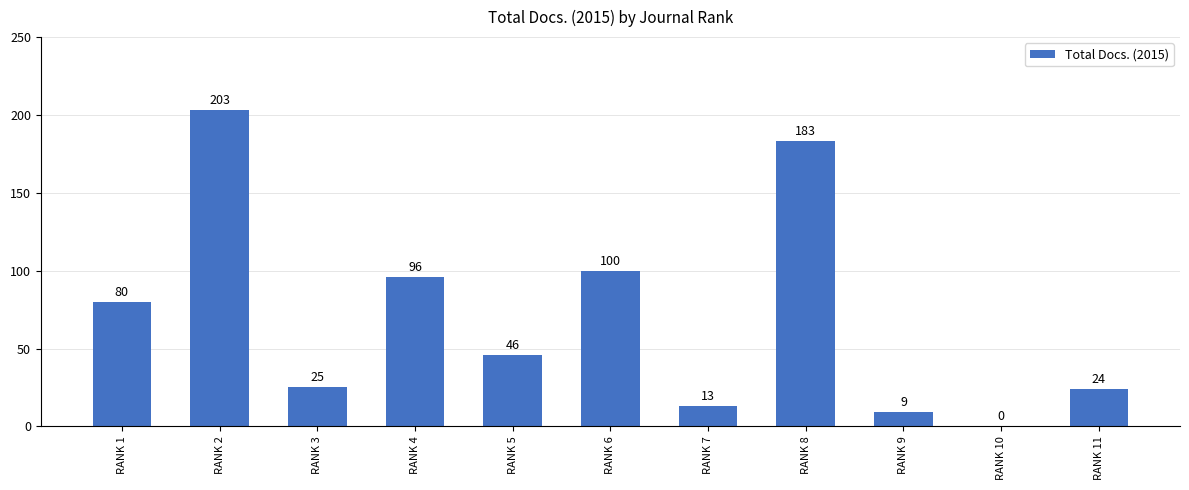

The chart shows a value of 0 at RANK 10. True or false?

True